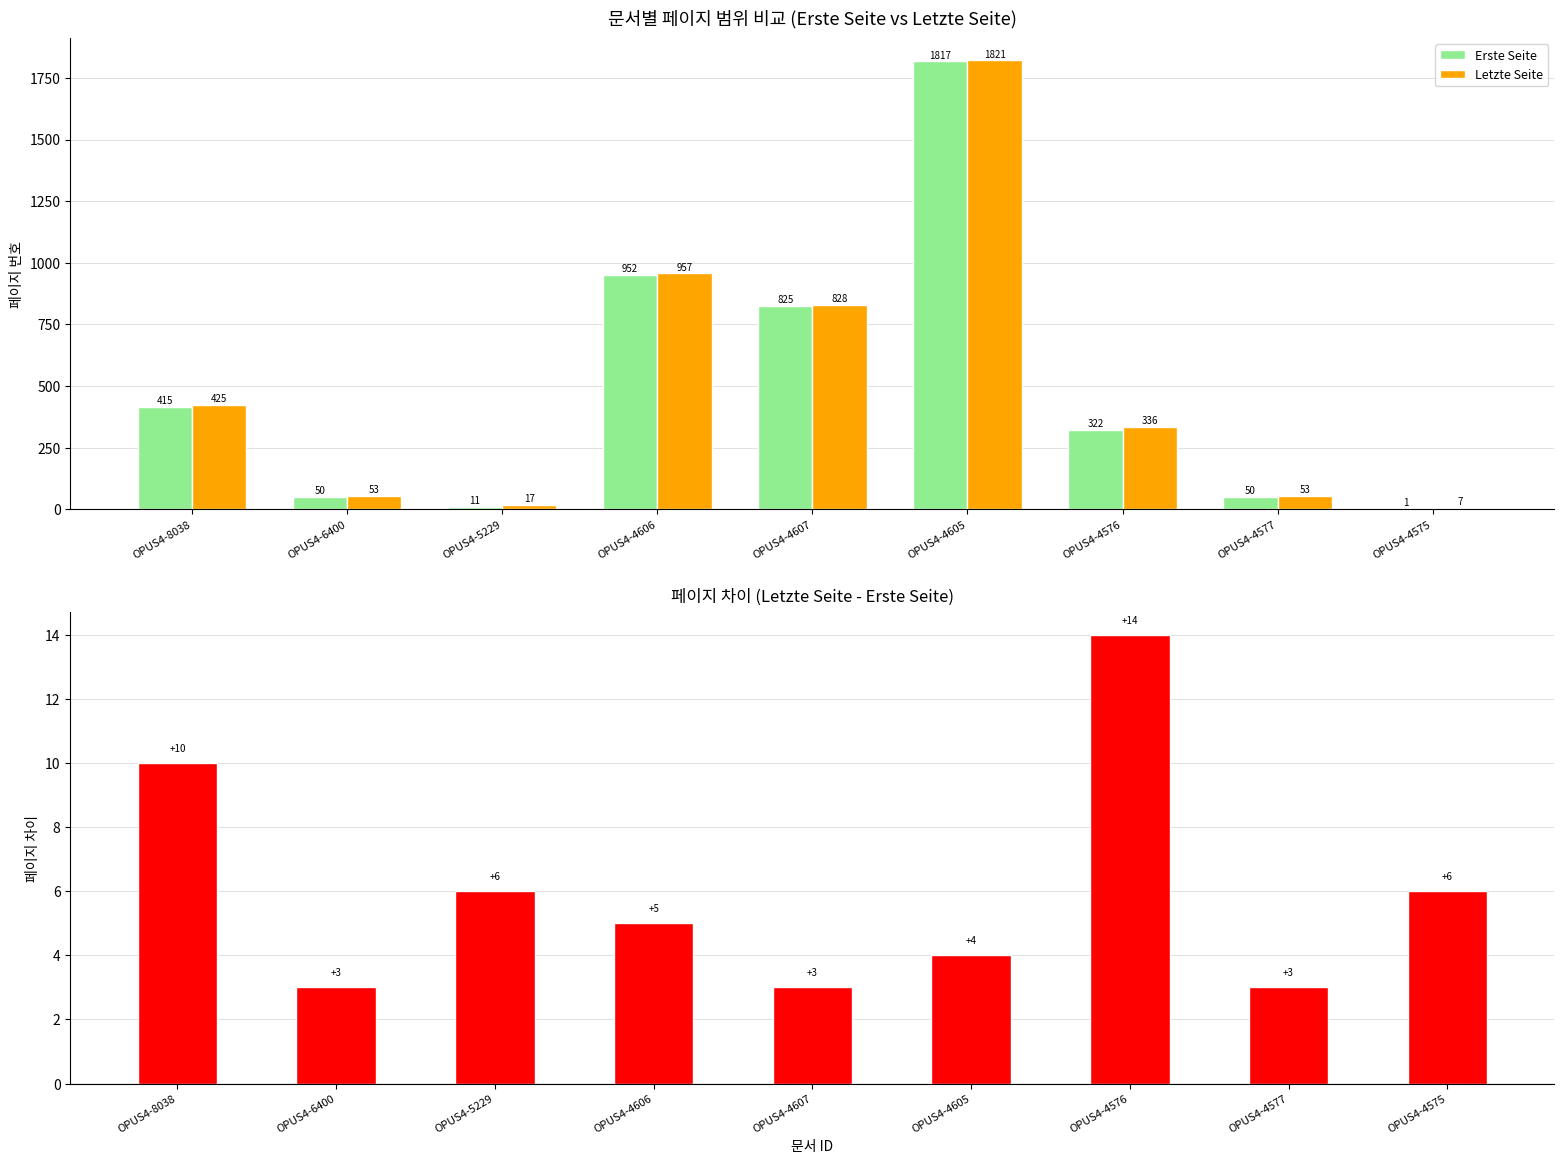

What is the total value across all series at OPUS4-4576?

672